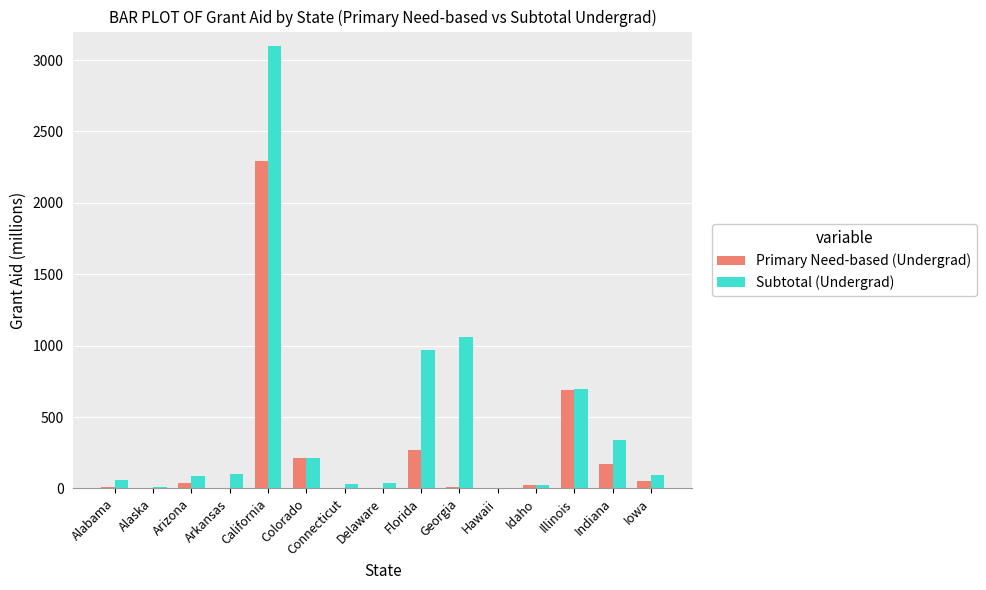

At which category is the sum across all series the highest?

California